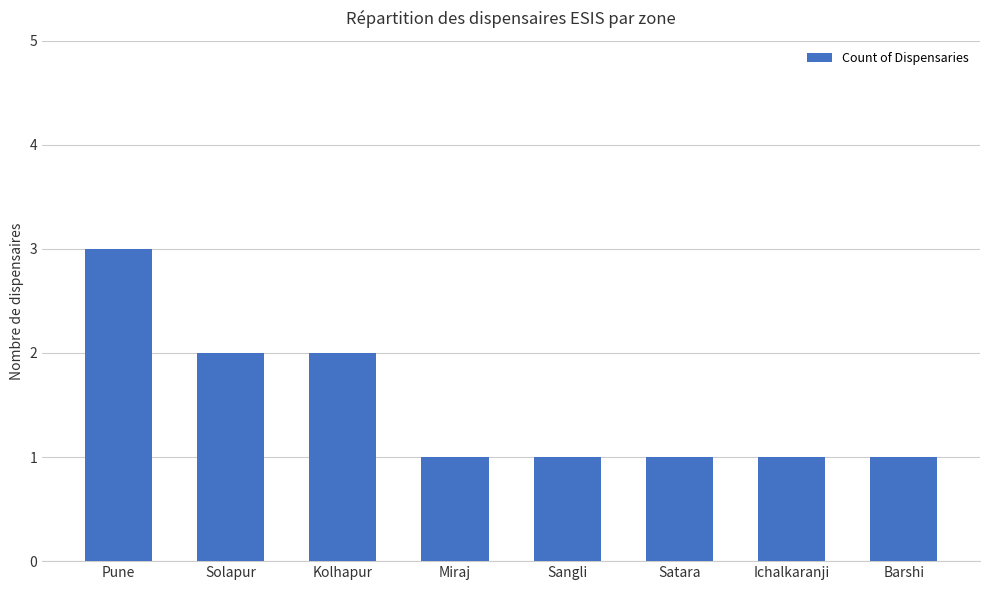

True or false: the data shows 1 at Kolhapur.

False